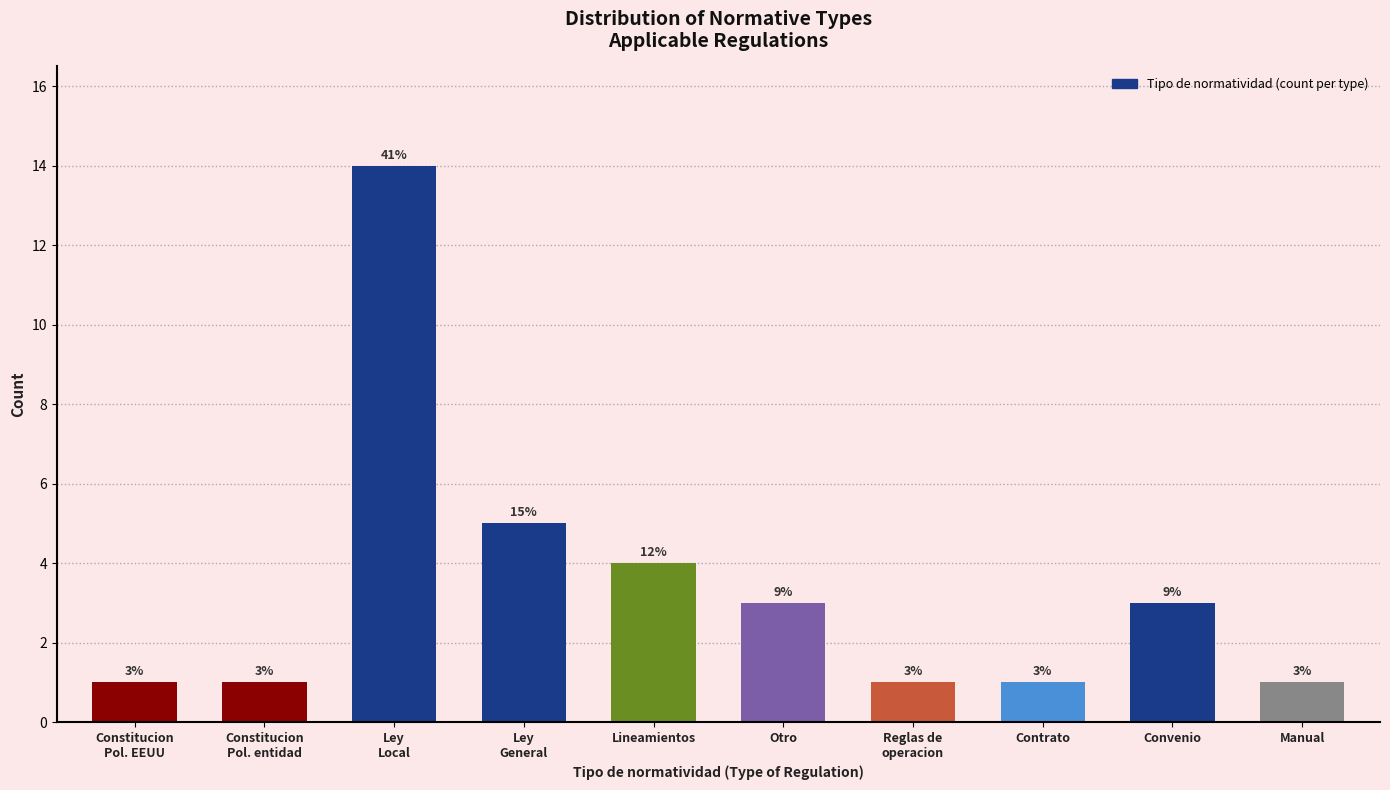

Reading left to right, extract all data points from this chart.

1	1	14	5	4	3	1	1	3	1